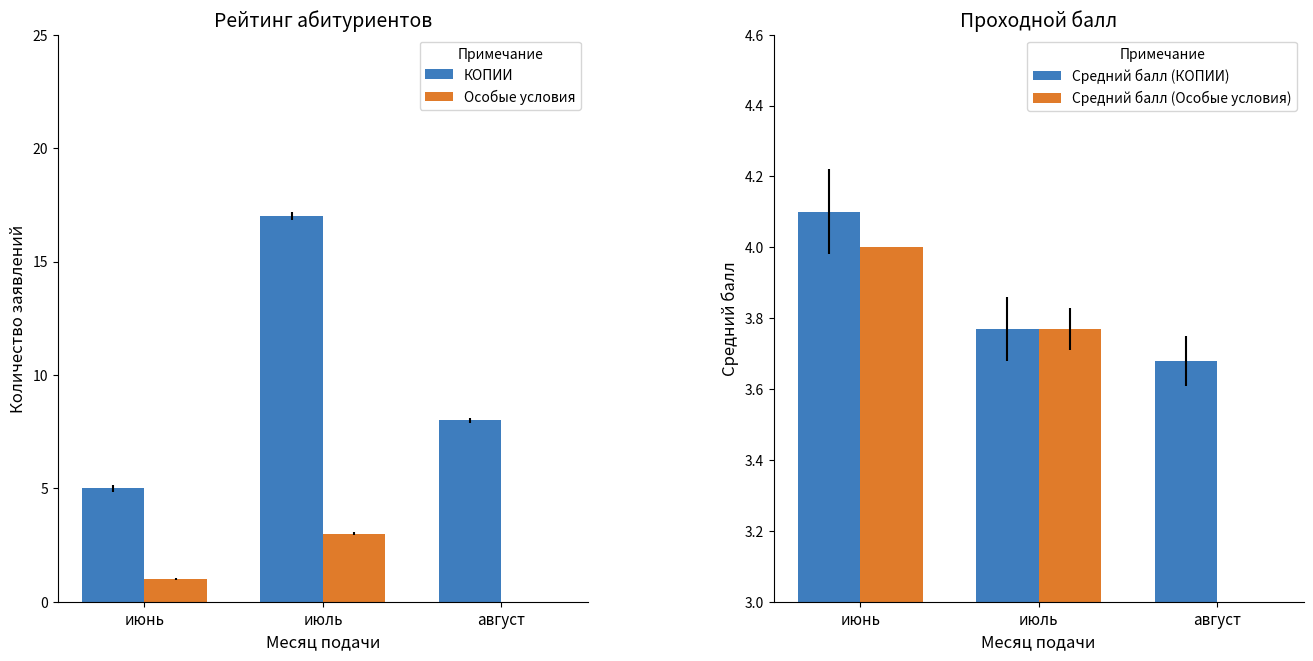

What position from the right is август?

1